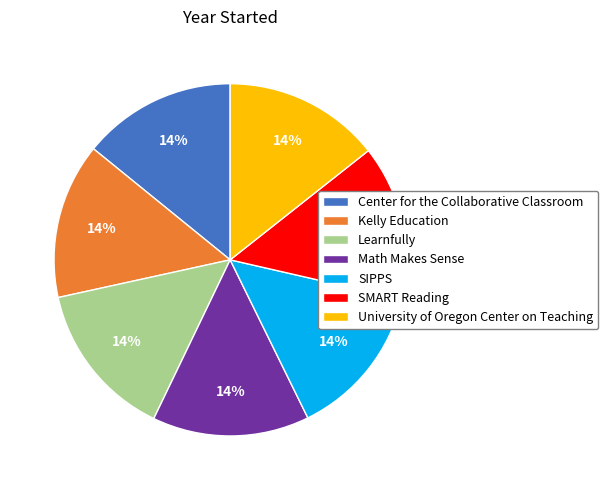

The SMART Reading slice represents 4% of the pie. True or false?

False